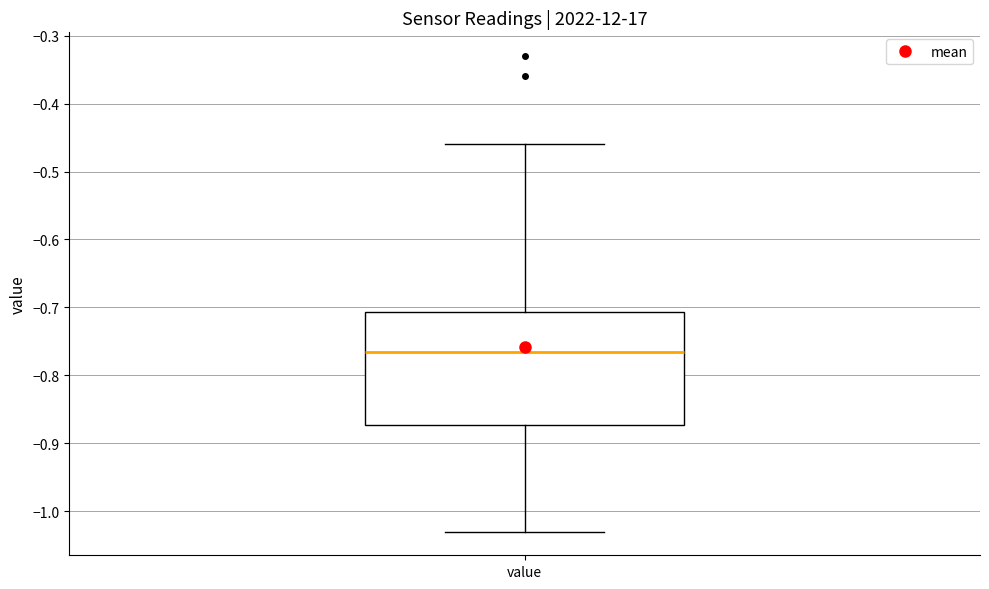

Transcribe this box plot: give where the median line is, the range the box spans, and where the two whiskers end, as read against the y-axis. The values are not printed on the chart, so give them approximately, as read against the axis.

median -0.76, box -0.87 to -0.71, whiskers -1.03 to -0.46